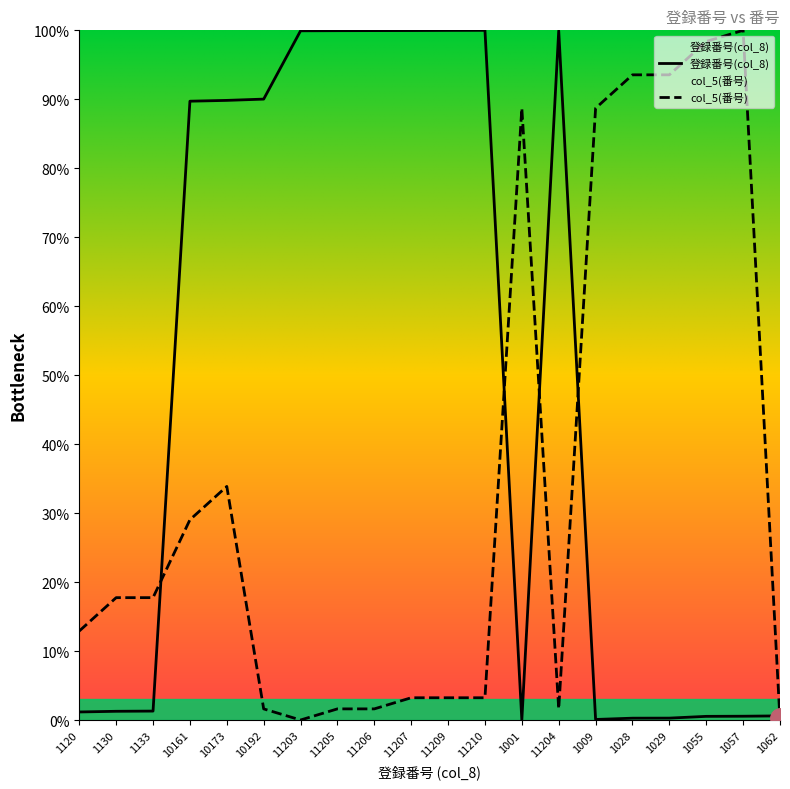

What is the sum of all col_5(番号) values?

690.3